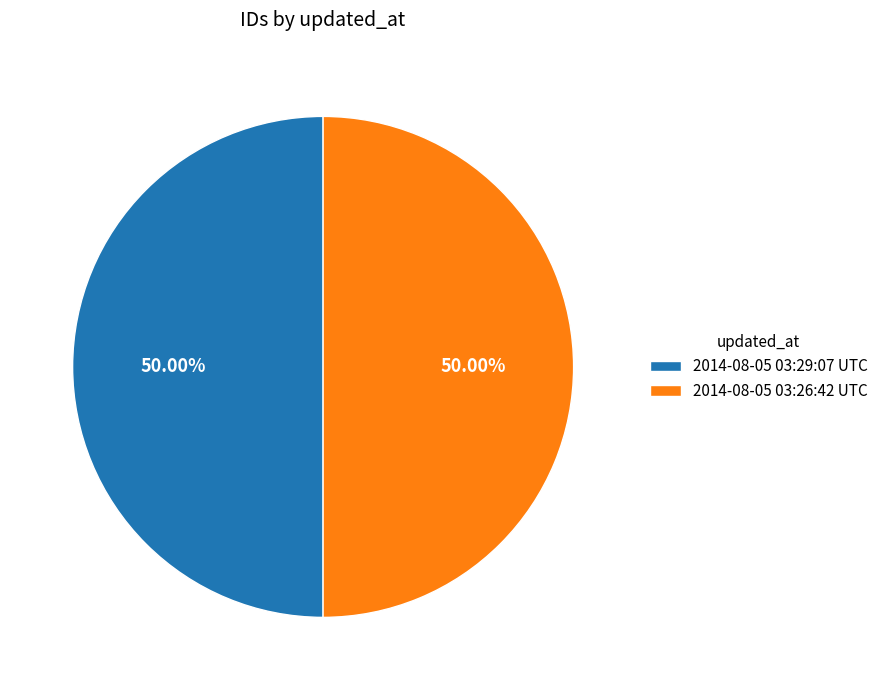

Is the sum of 2014-08-05 03:29:07 UTC and 2014-08-05 03:26:42 UTC greater than half?

Yes